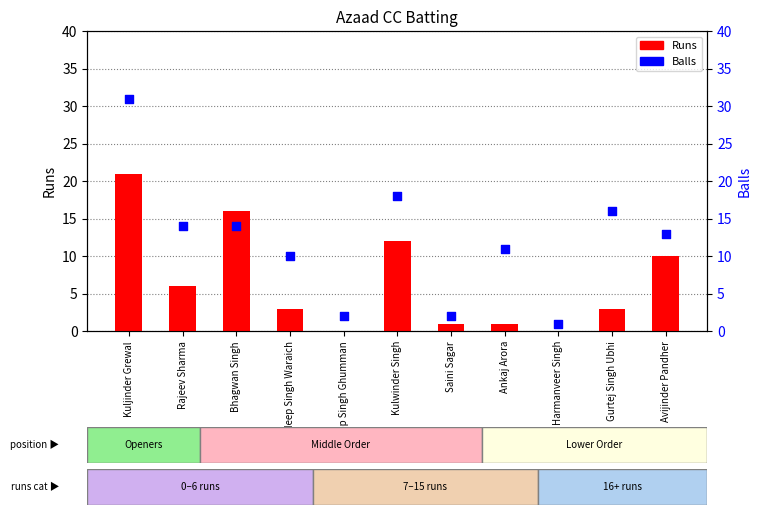

Which series reaches the minimum Y coordinate?

Runs